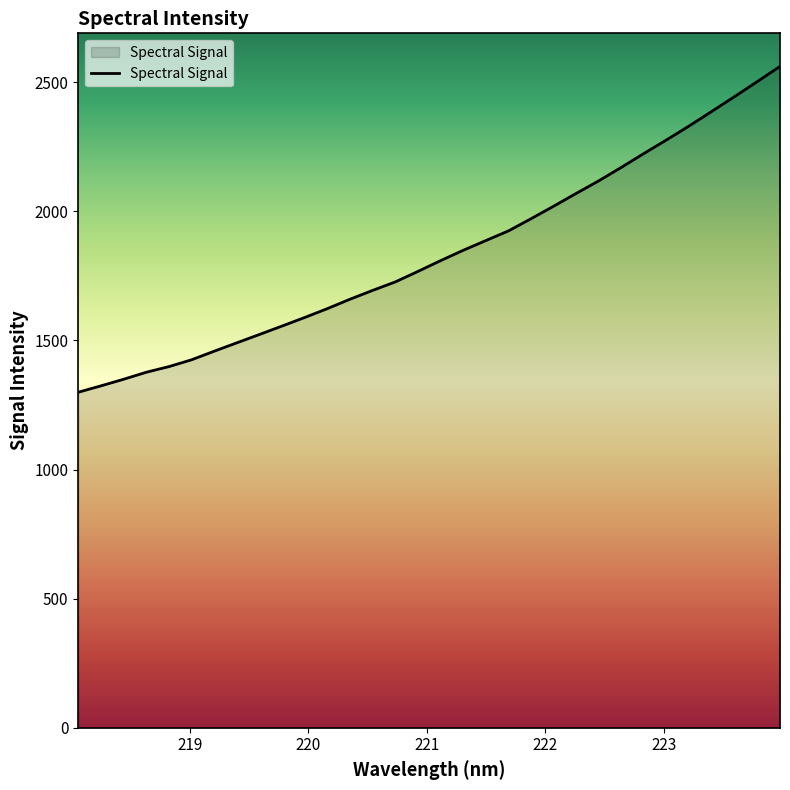

What is the difference between the maximum and minimum values?

1261.9